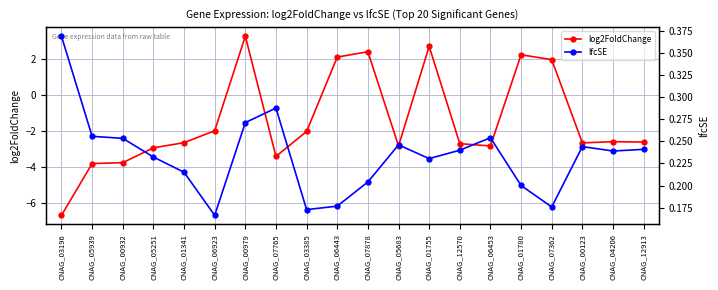

How many times do log2FoldChange and lfcSE cross each other?

8